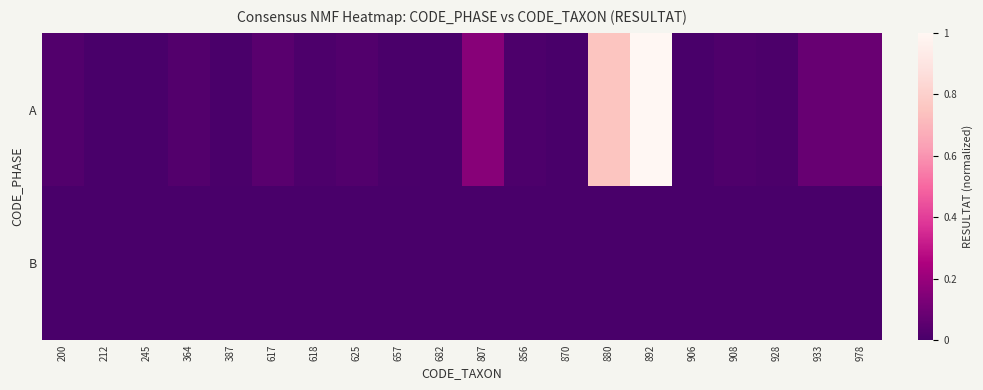

At which category does the chart reach its minimum across all series?

212